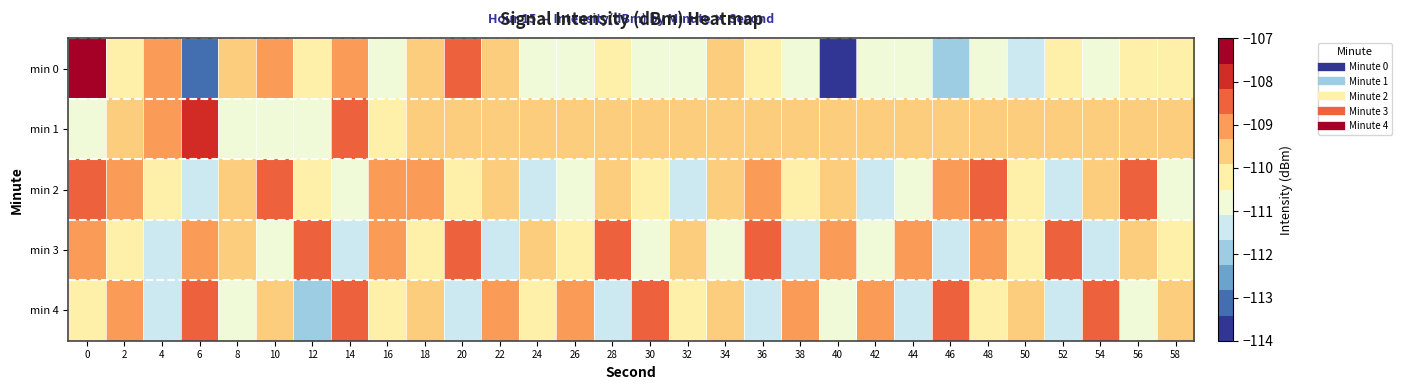

Between 14 and 42, which series saw the biggest shift?

min 0